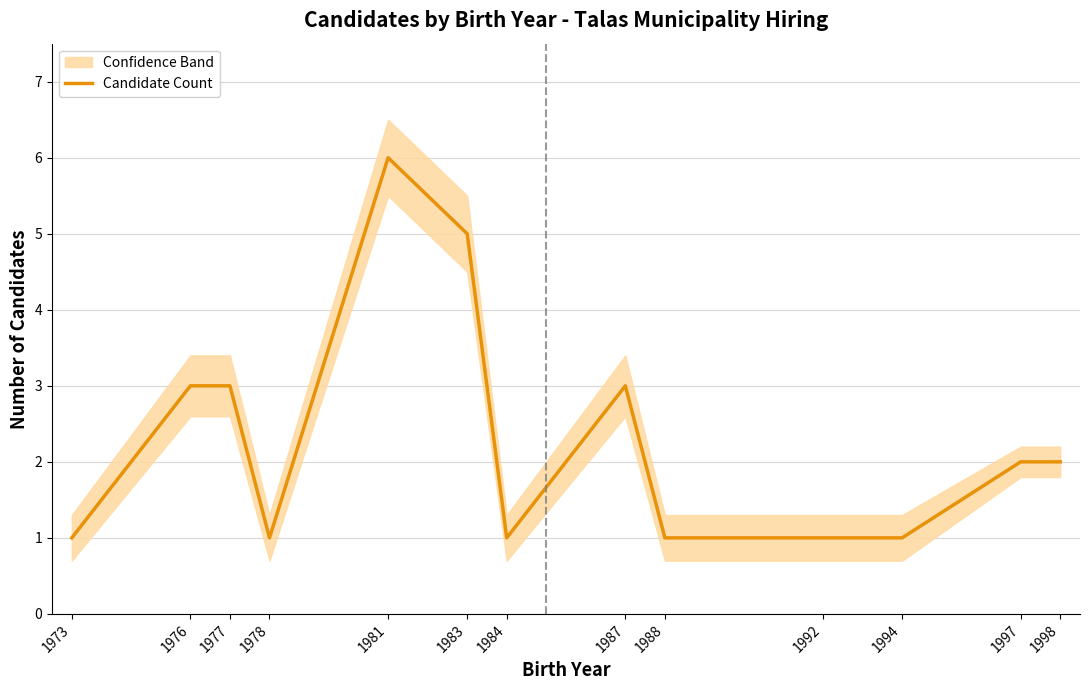

The chart shows a value of 1 at 1984. True or false?

False